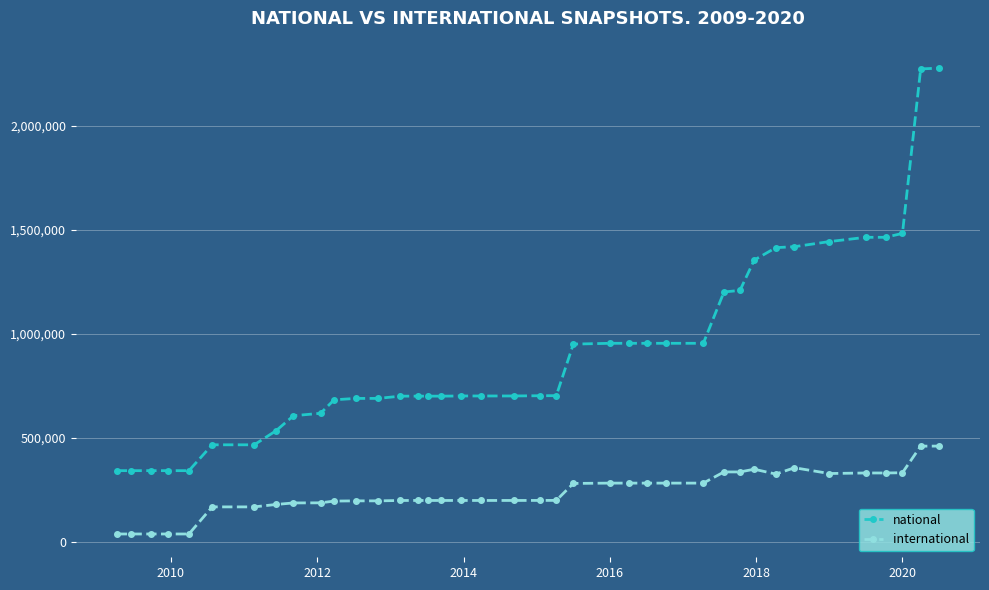

List the series in order of their peak value, lowest first.

international, national